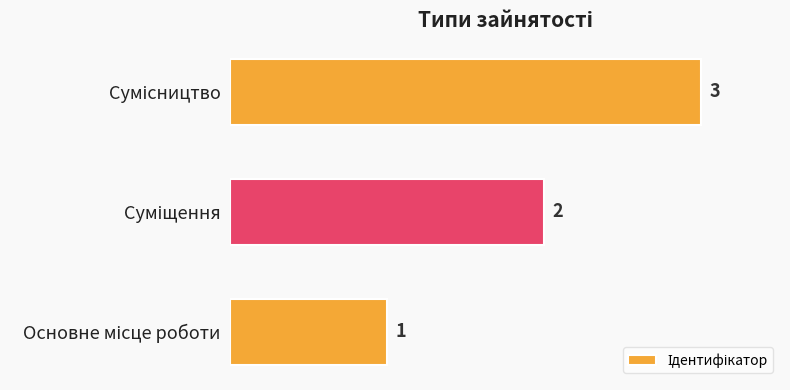

What is the greatest value displayed?

3